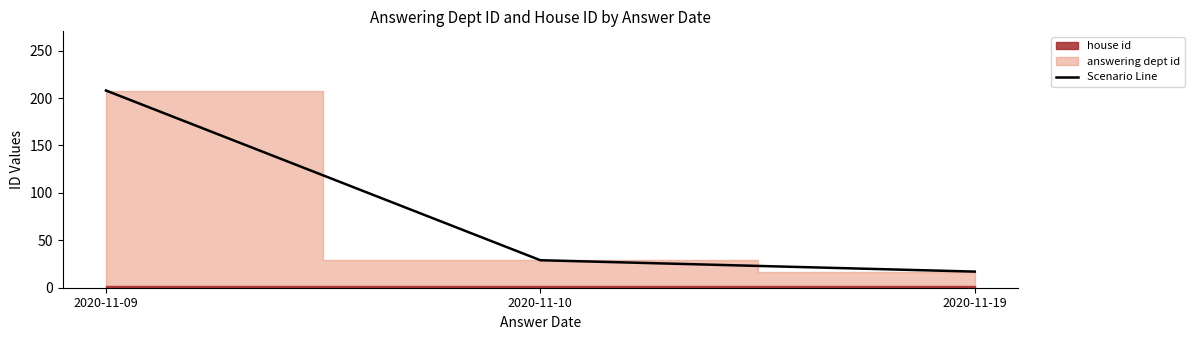

Reading left to right, extract all data points from this chart.

208	29	17